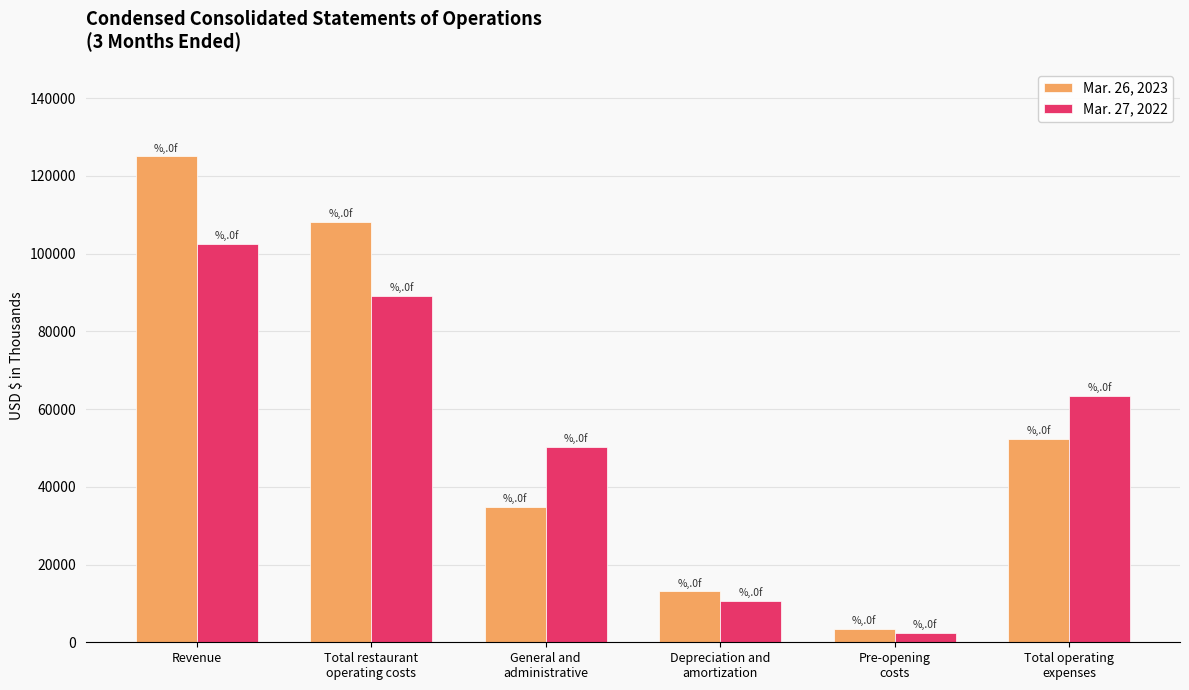

List the labels in order of Mar. 26, 2023 value, smallest first.

Pre-opening
costs, Depreciation and
amortization, General and
administrative, Total operating
expenses, Total restaurant
operating costs, Revenue